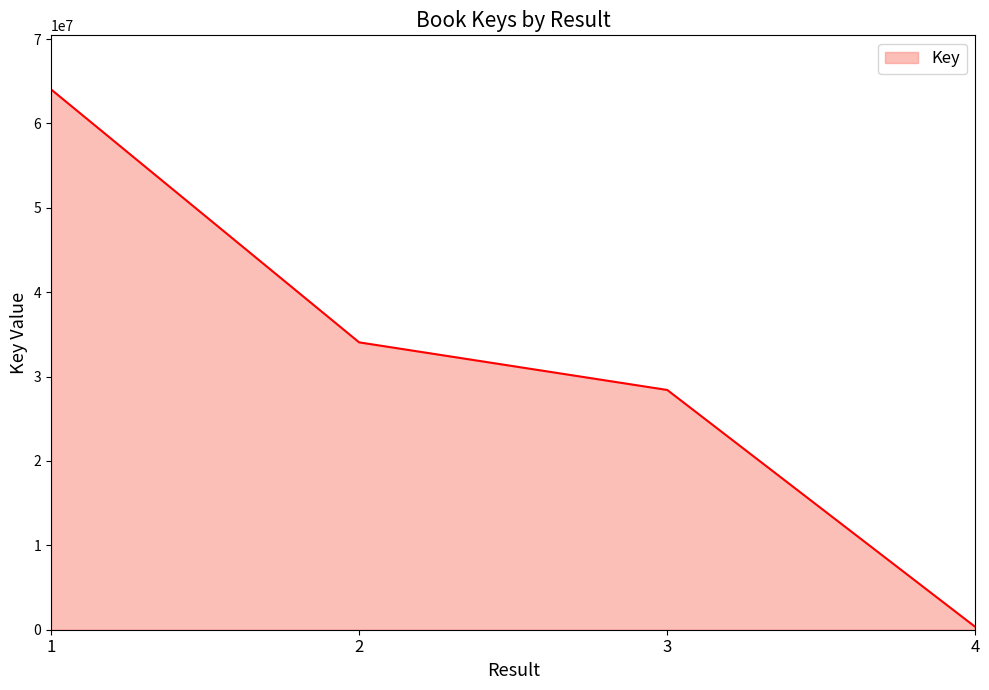

Reading right to left, extract all data points from this chart.

4=325099	3=28412466	2=34052877	1=64033203